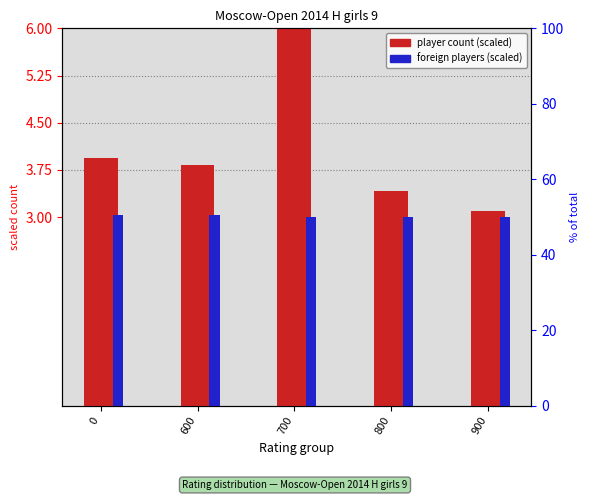

List the series in order of their peak value, lowest first.

foreign players (scaled), player count (scaled)